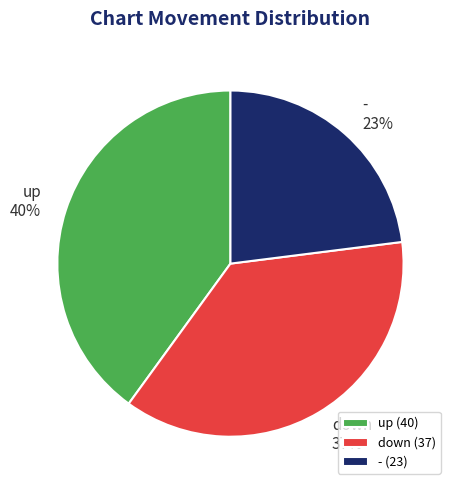

Which slice is the largest?

up